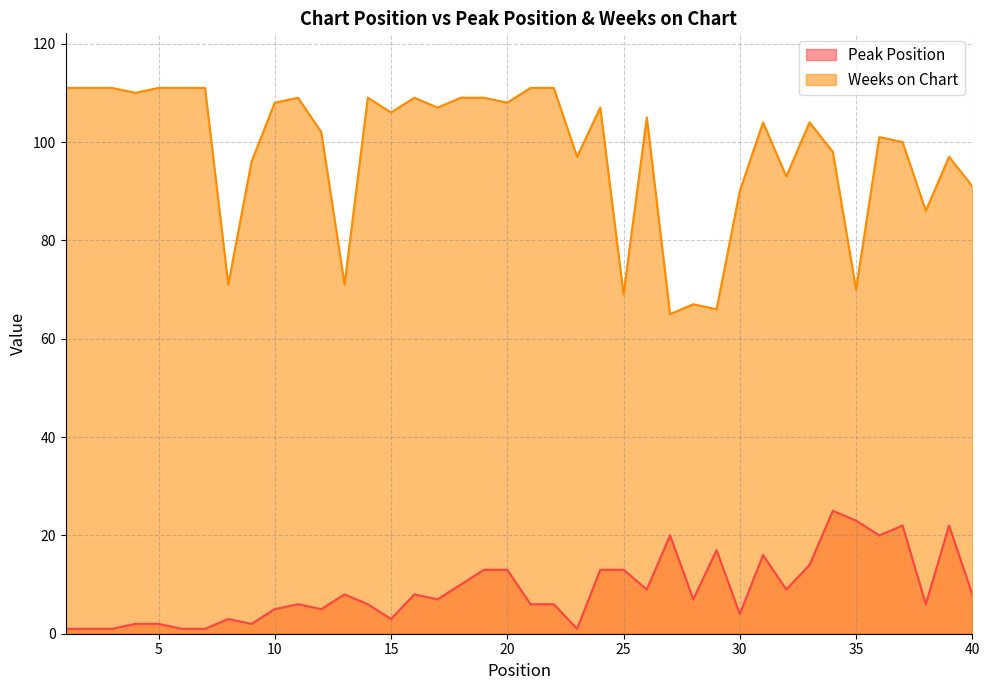

The value of Weeks on Chart at 26 is 22. True or false?

False